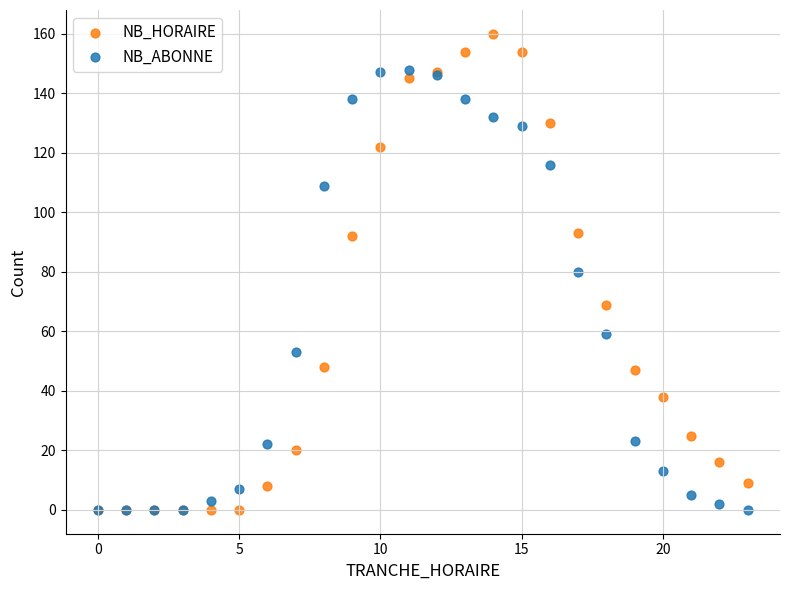

What are all the series names shown in the legend?

NB_HORAIRE, NB_ABONNE